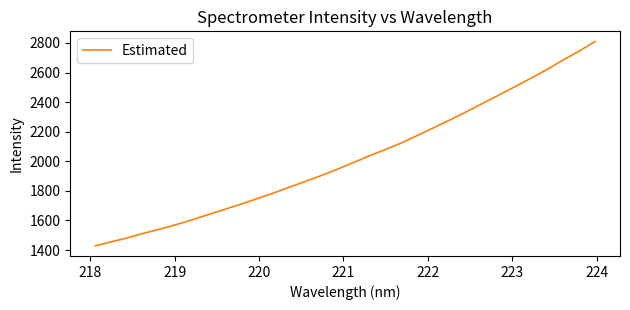

What is the difference between the maximum and minimum values?

1380.6